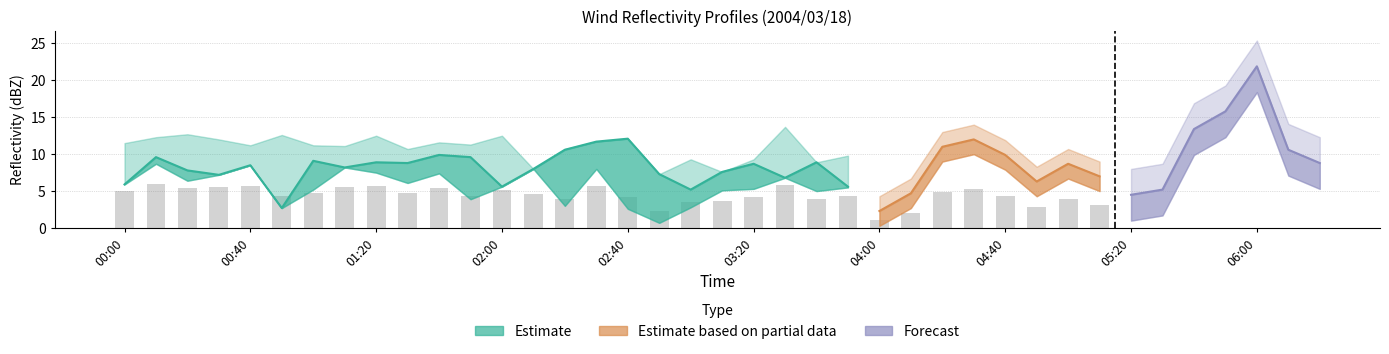

What position from the right is 03:30?

18